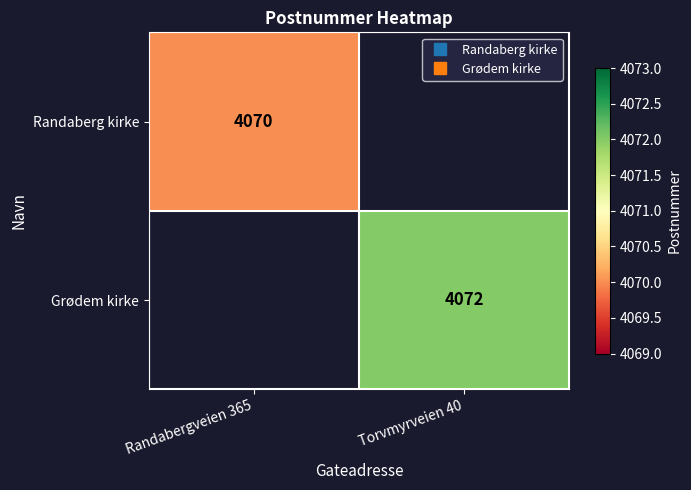

The value of Randaberg kirke at Randabergveien 365 is 6643.9. True or false?

False